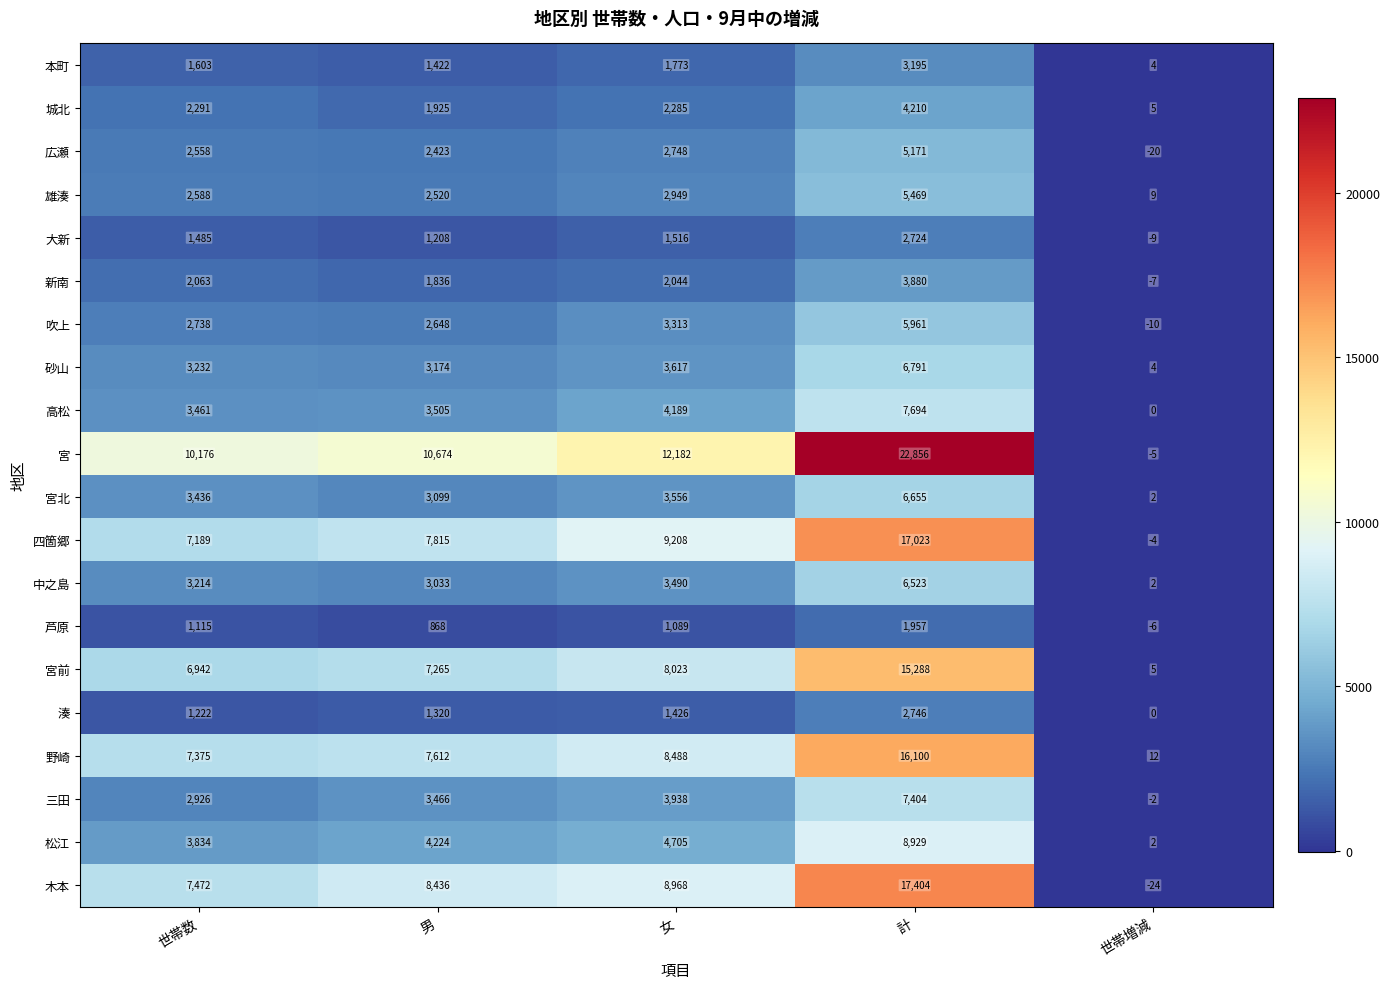

Which series has the largest total across all categories?

宮